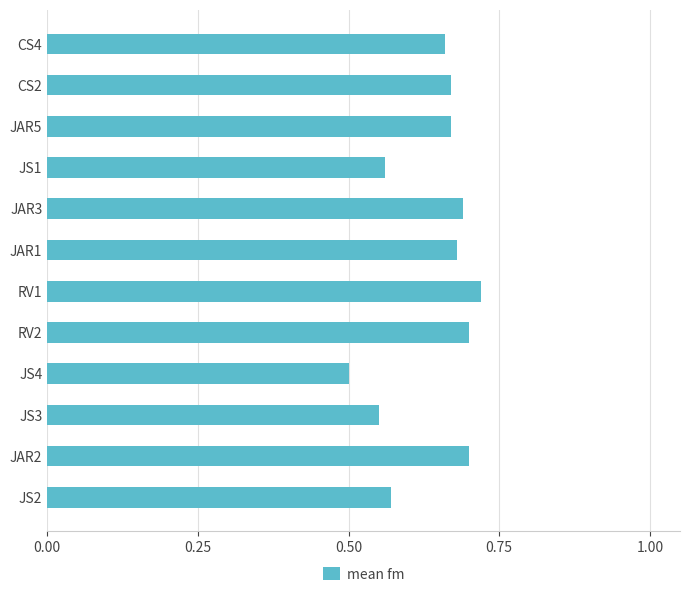

The chart shows a value of 1.1 at CS2. True or false?

False